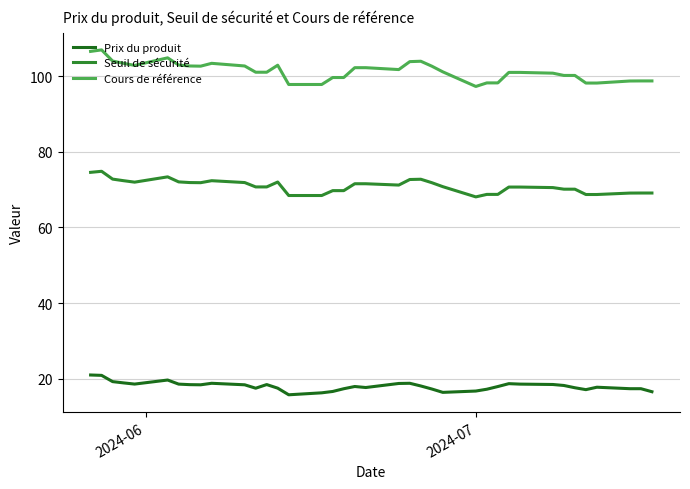

Which series has the largest range (max minus min)?

Cours de référence